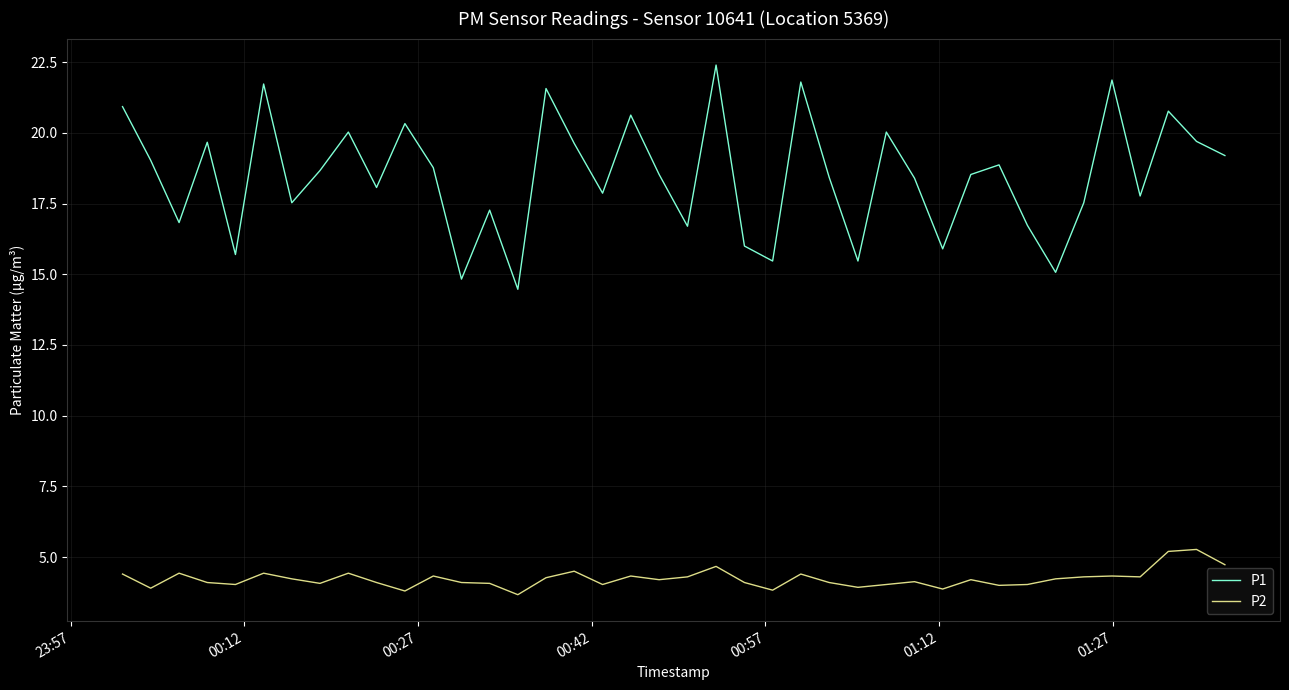

What is the greatest value displayed?

22.4